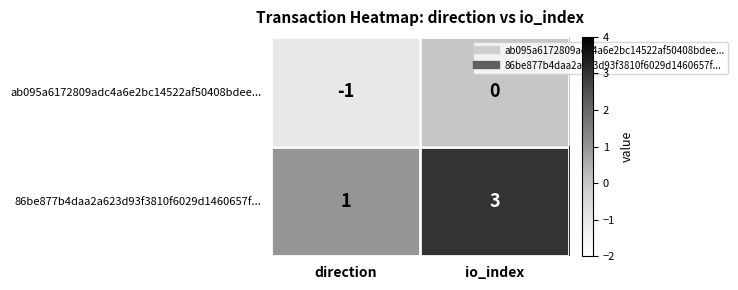

What is the sum of the 86be877b4daa2a623d93f3810f6029d1460657f... values at io_index and direction?

4